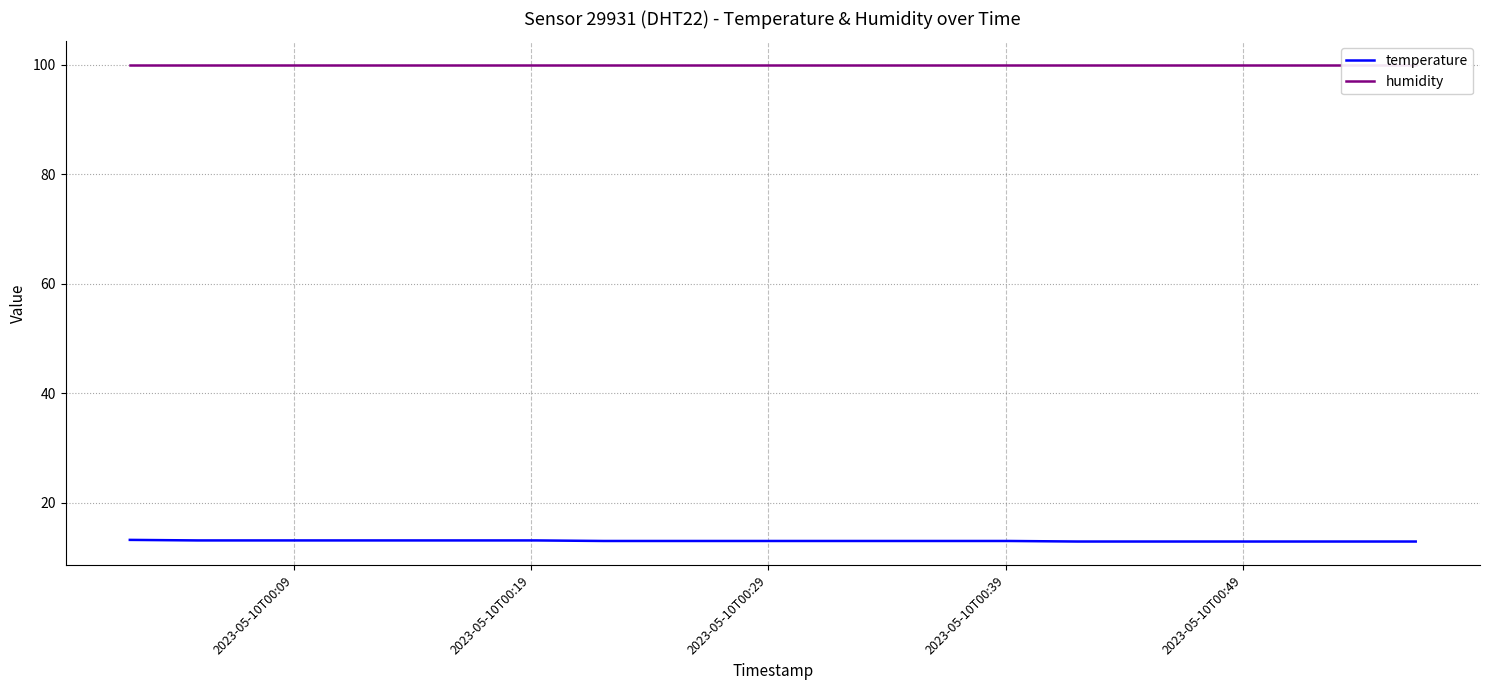

True or false: humidity and temperature cross at least once.

False